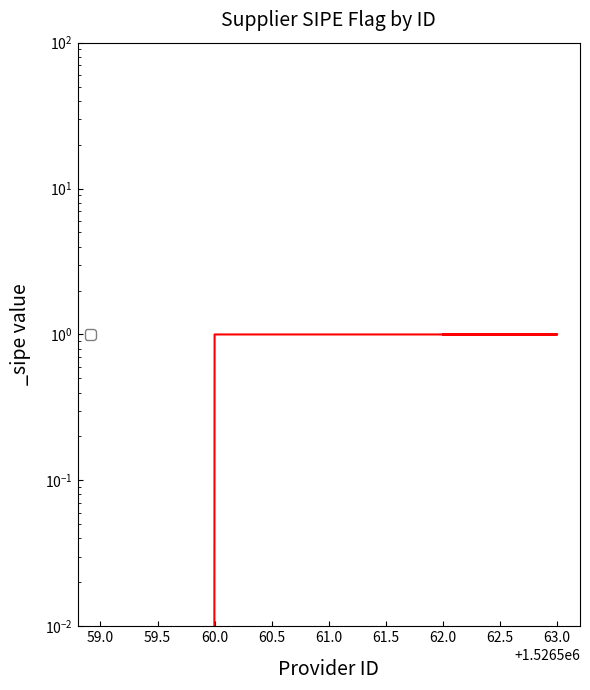

What is the difference between the maximum and minimum values?

1